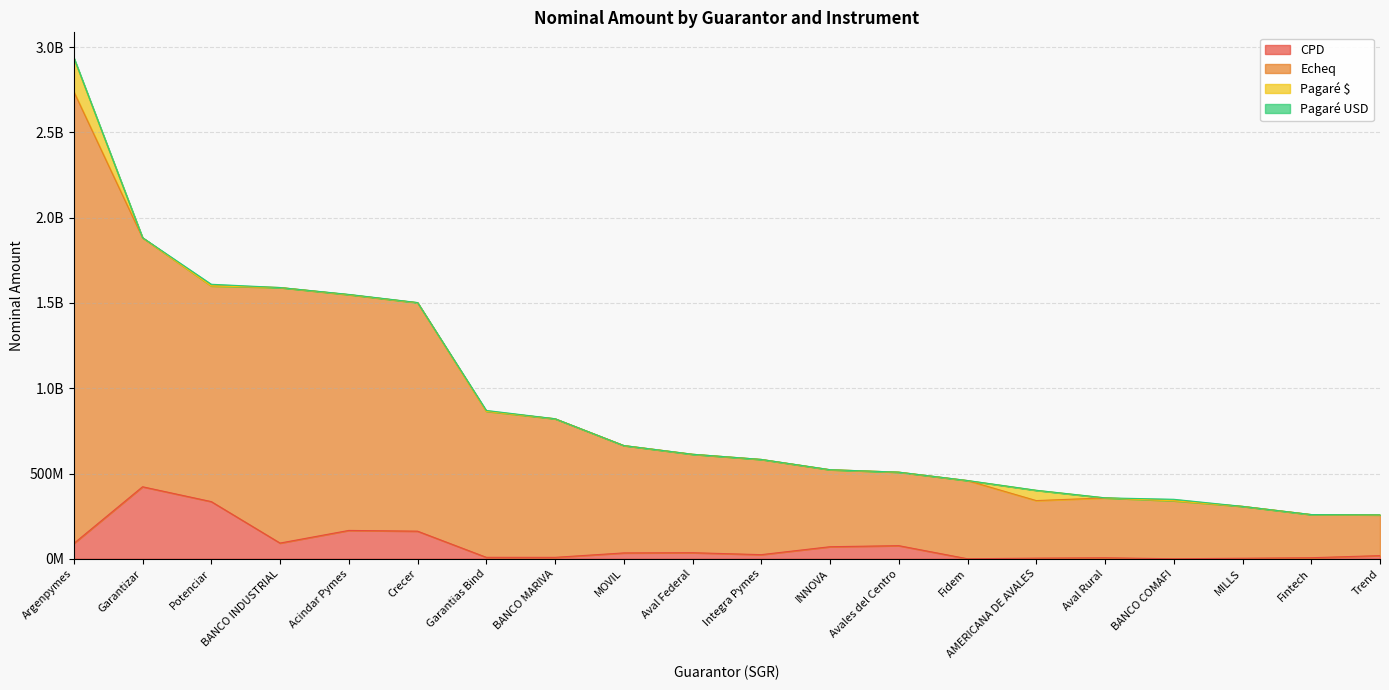

List the labels in order of CPD value, smallest first.

Fidem, BANCO COMAFI, MILLS, AMERICANA DE AVALES, Aval Rural, Fintech, BANCO MARIVA, Garantias Bind, Trend, Integra Pymes, MOVIL, Aval Federal, INNOVA, Avales del Centro, Argenpymes, BANCO INDUSTRIAL, Crecer, Acindar Pymes, Potenciar, Garantizar